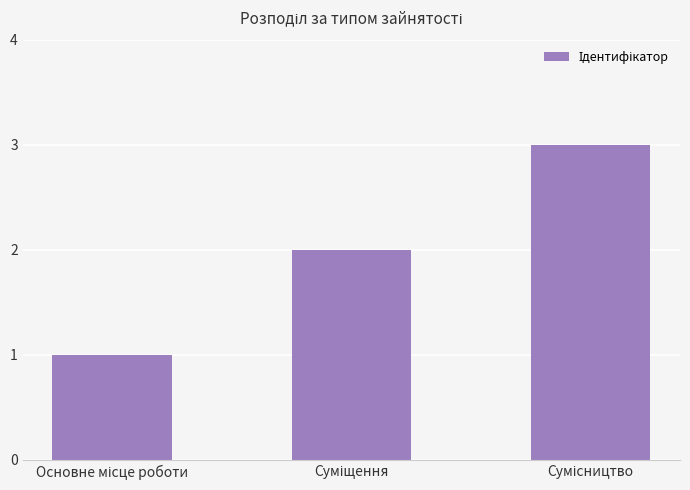

Count the values in the range 1 to 3.

3